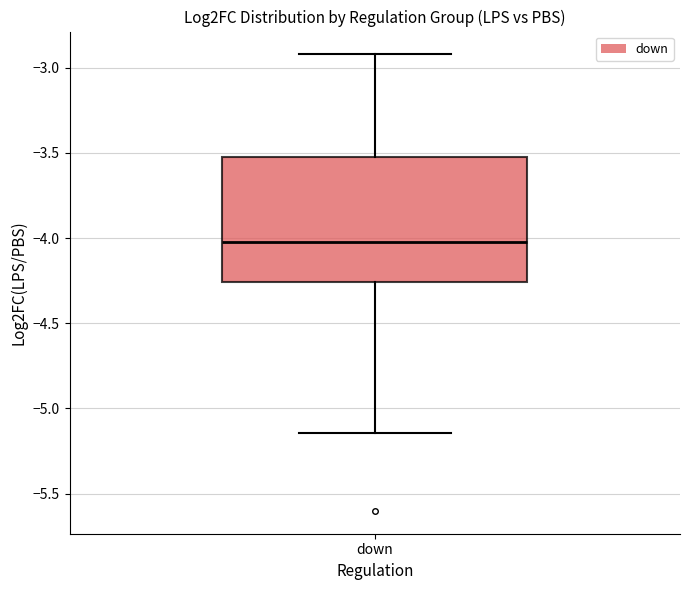

Transcribe this box plot: give where the median line is, the range the box spans, and where the two whiskers end, as read against the y-axis. The values are not printed on the chart, so give them approximately, as read against the axis.

median -4.05, box -4.25 to -3.50, whiskers -5.15 to -2.90